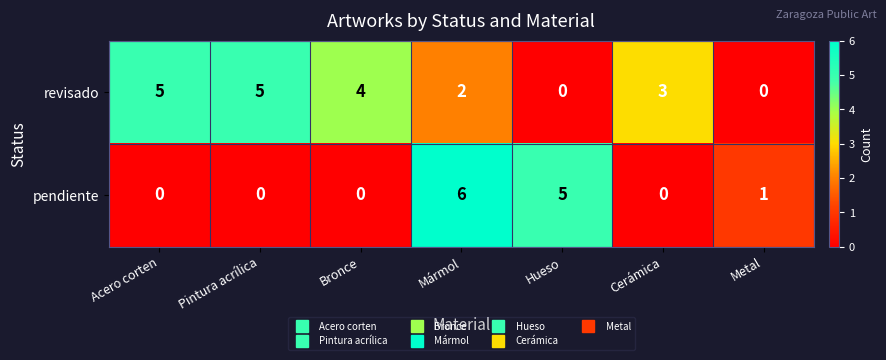

At which category is the sum across all series the highest?

Mármol